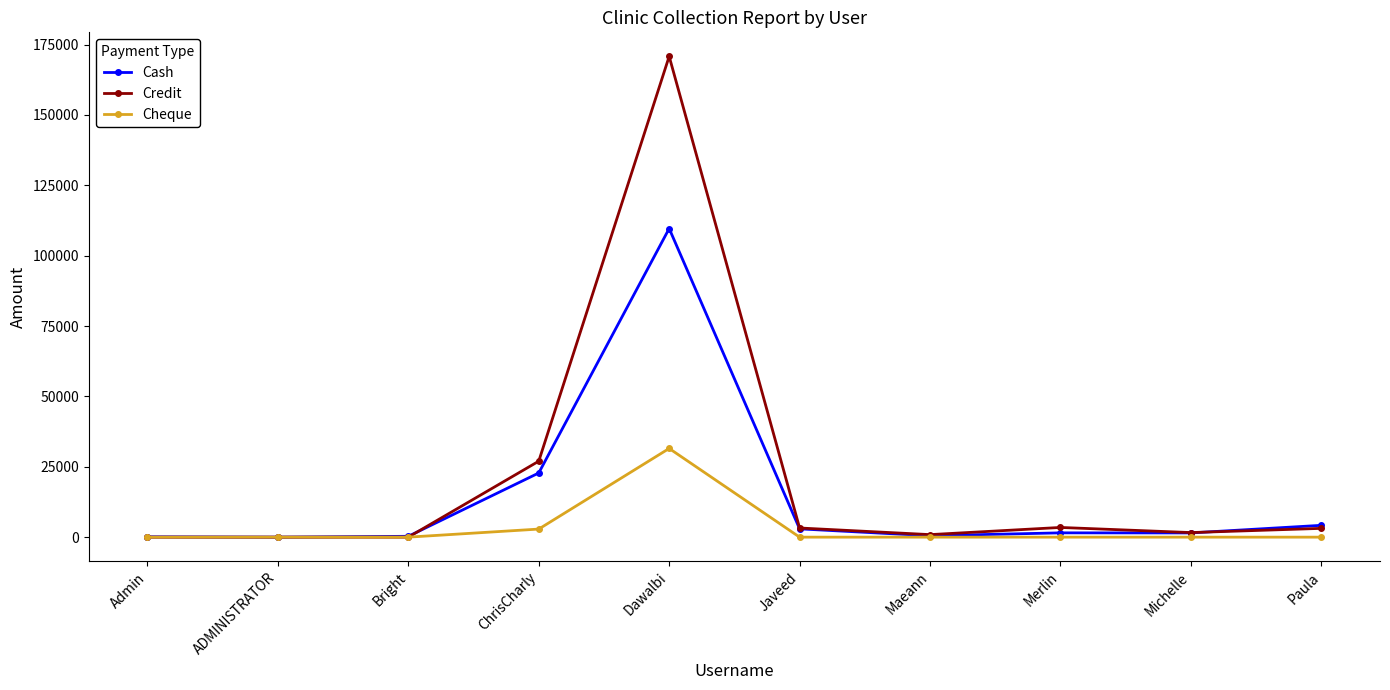

Which category has the highest value in the Cheque series?

Dawalbi